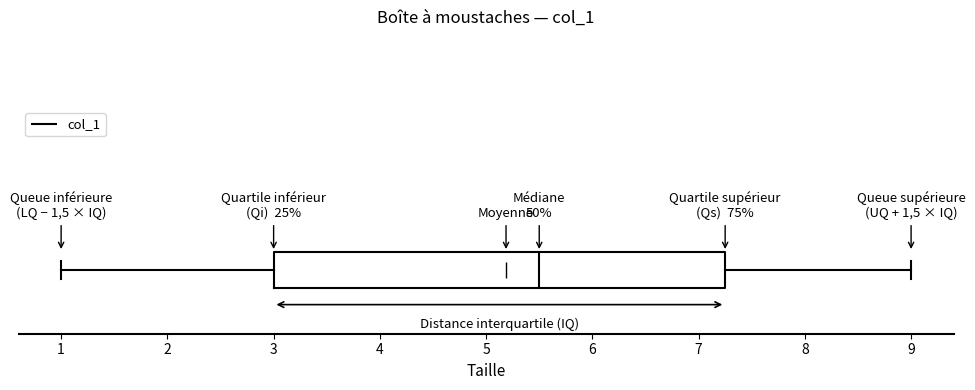

Read this box plot against the x-axis: the position of the median line, the range covered by the box, and the ends of both whiskers. The values are not printed on the chart, so give them approximately, as read against the axis.

median 5.5, box 3.0 to 7.3, whiskers 1.0 to 9.0